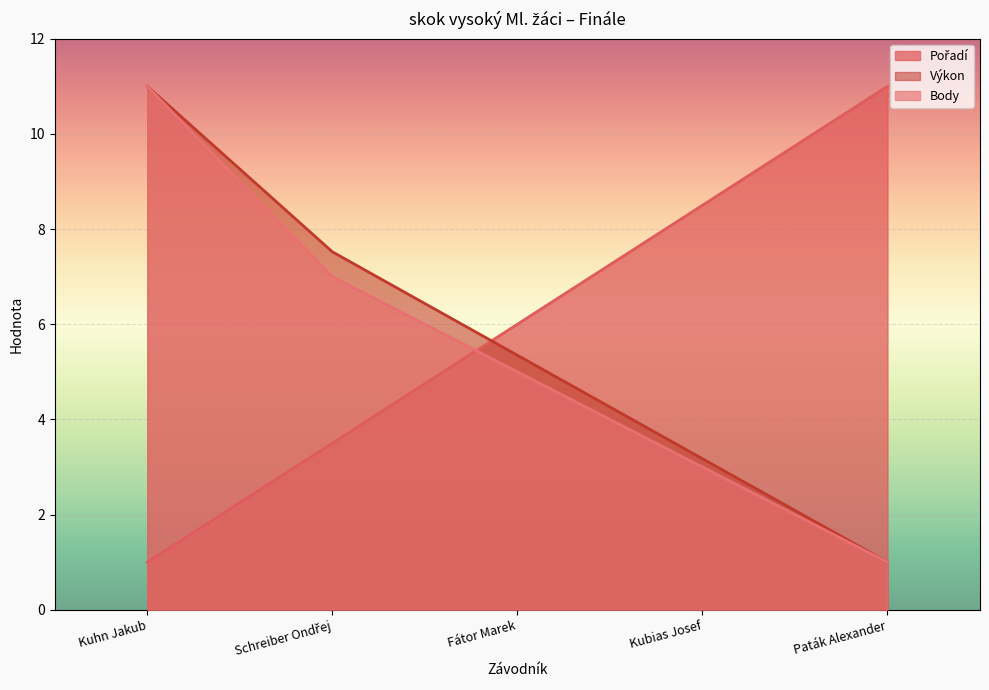

Does the chart display data point markers on the line(s)?

No